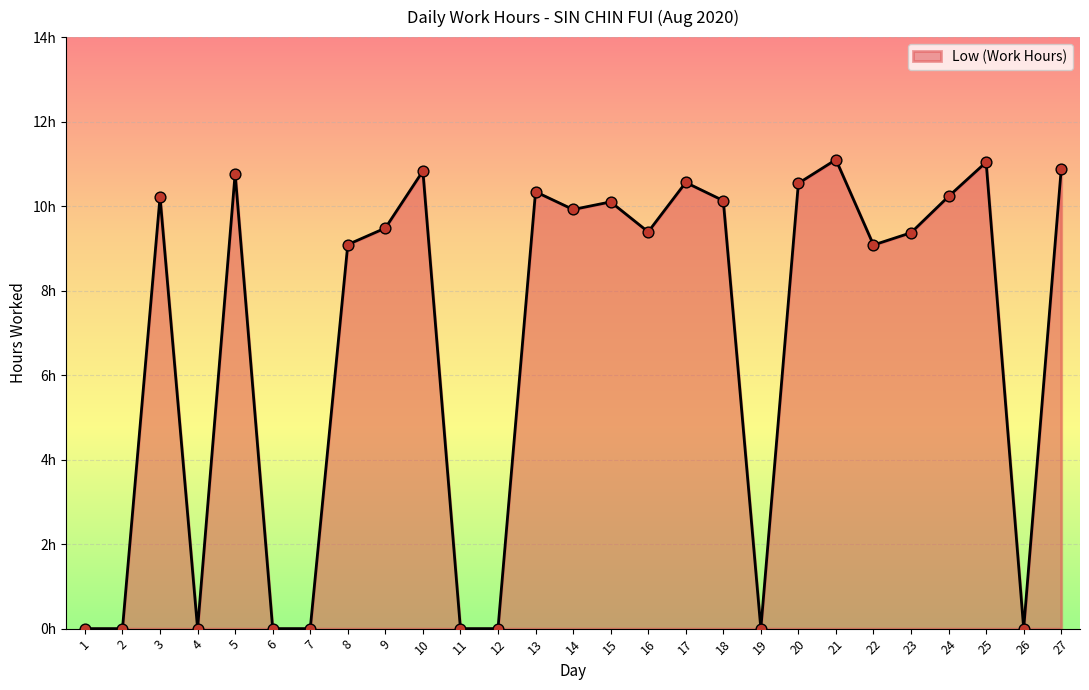

Does the chart have visible grid lines?

Yes